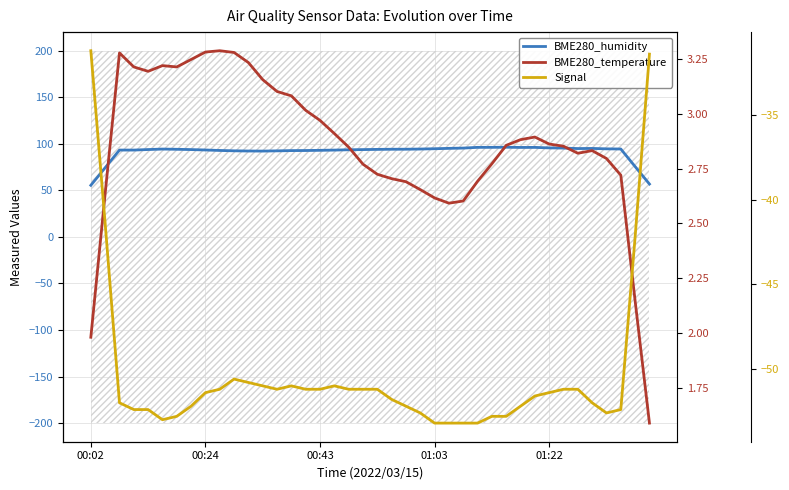

True or false: BME280_humidity and Signal intersect in this chart.

False